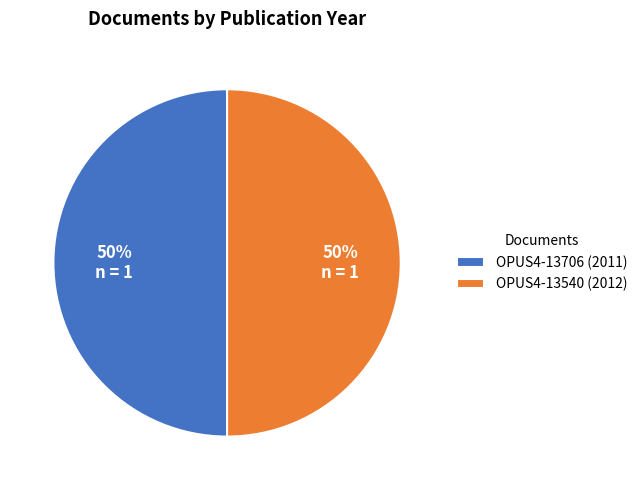

To the nearest percent, what is the average slice percentage?

50%